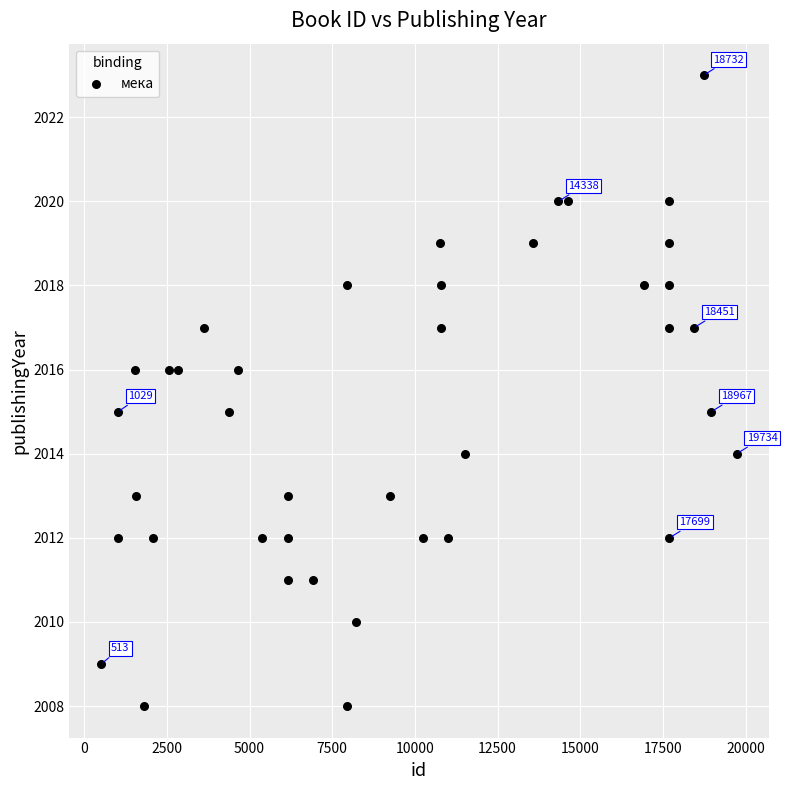

What is the range of Y values (max minus min)?

15